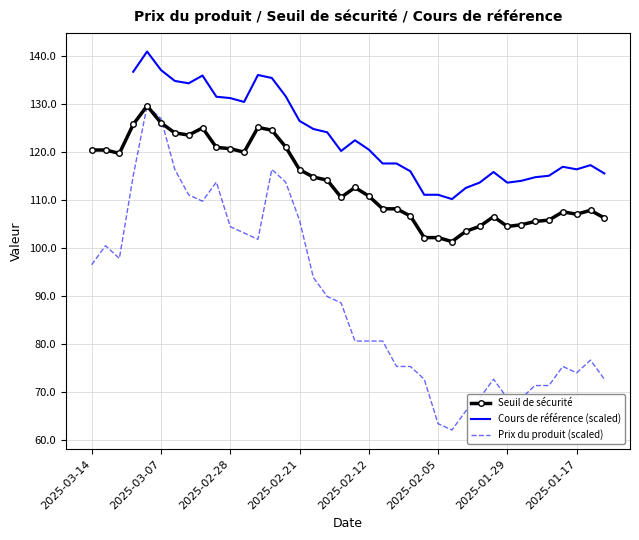

Count the number of data series in this chart.

3